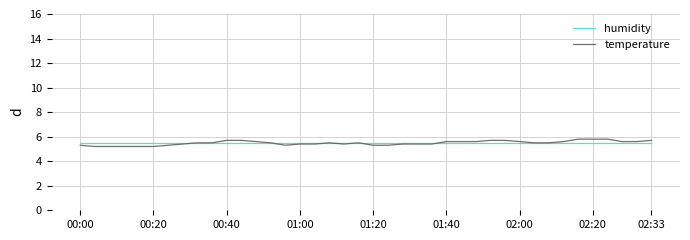

Rank the series by their maximum value, from highest to lowest.

temperature, humidity